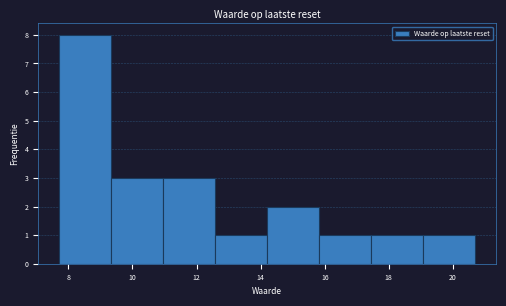

Over which range of the x-axis is the bar tallest?

7.8 to 9.4